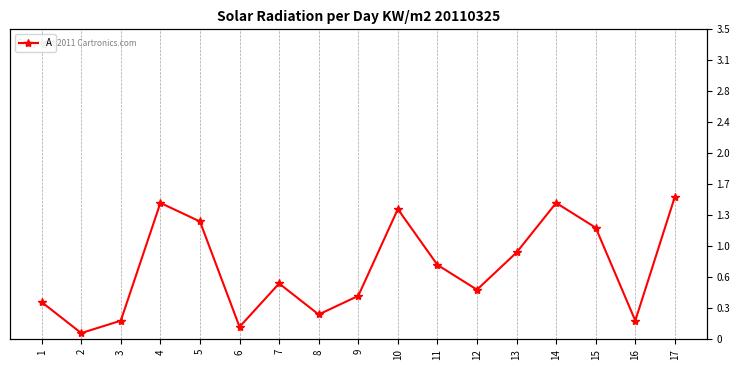

What is the sum of all values?

194